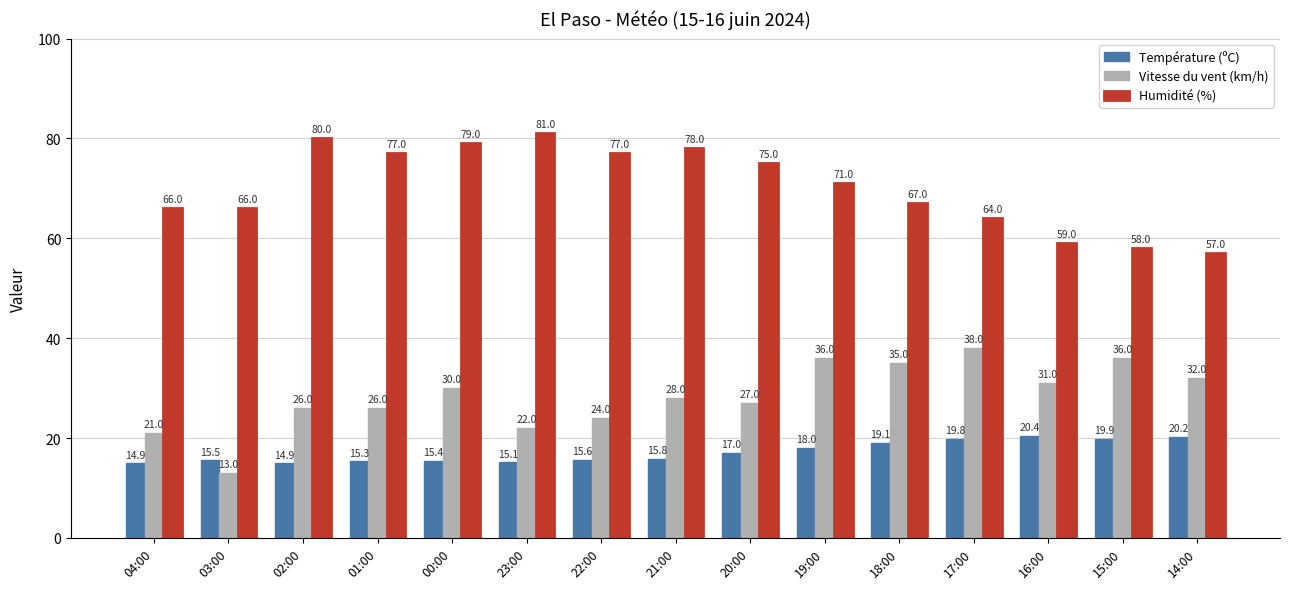

What are all the series names shown in the legend?

Température (ºC), Vitesse du vent (km/h), Humidité (%)